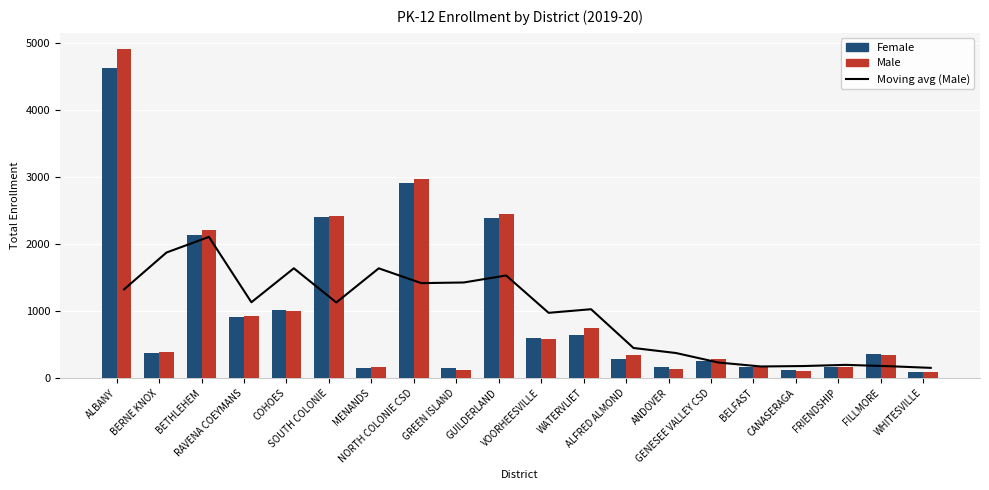

Which series has the largest total across all categories?

Male